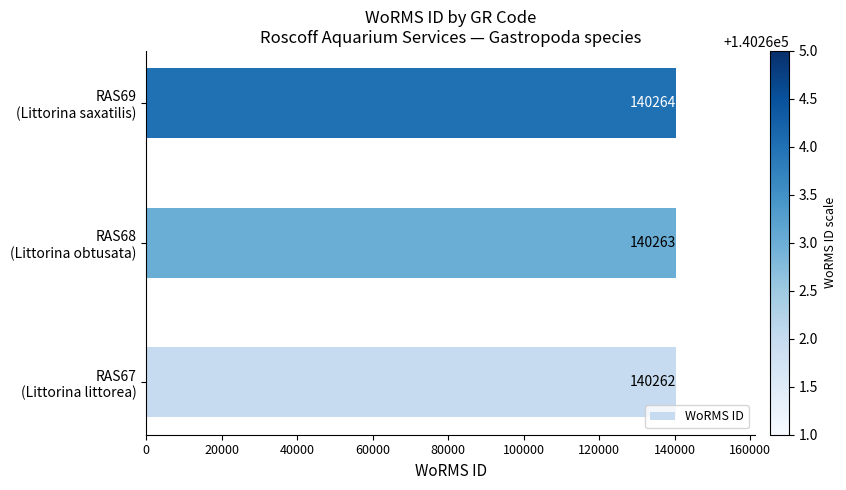

Count the number of data series in this chart.

1